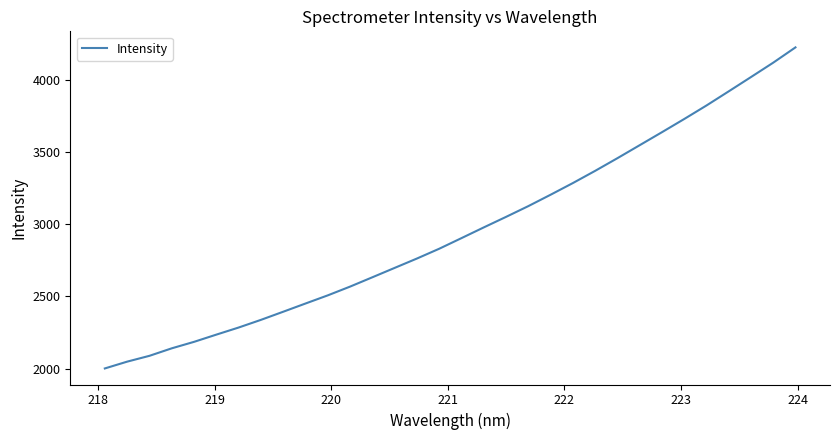

How many distinct data groups are displayed?

1